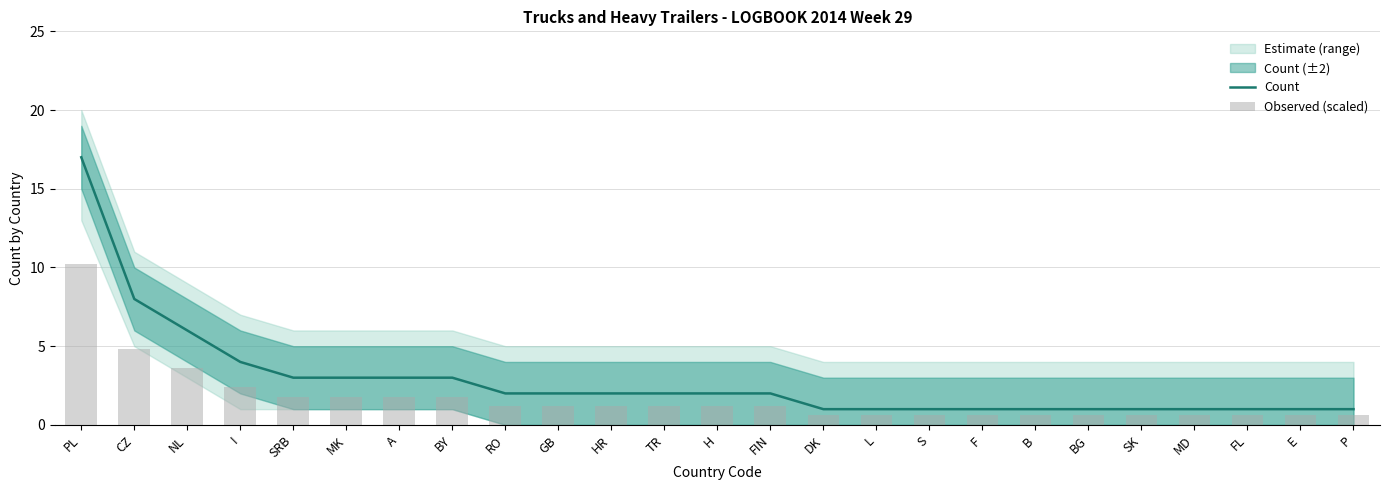

What is the average value of the Count series?

3